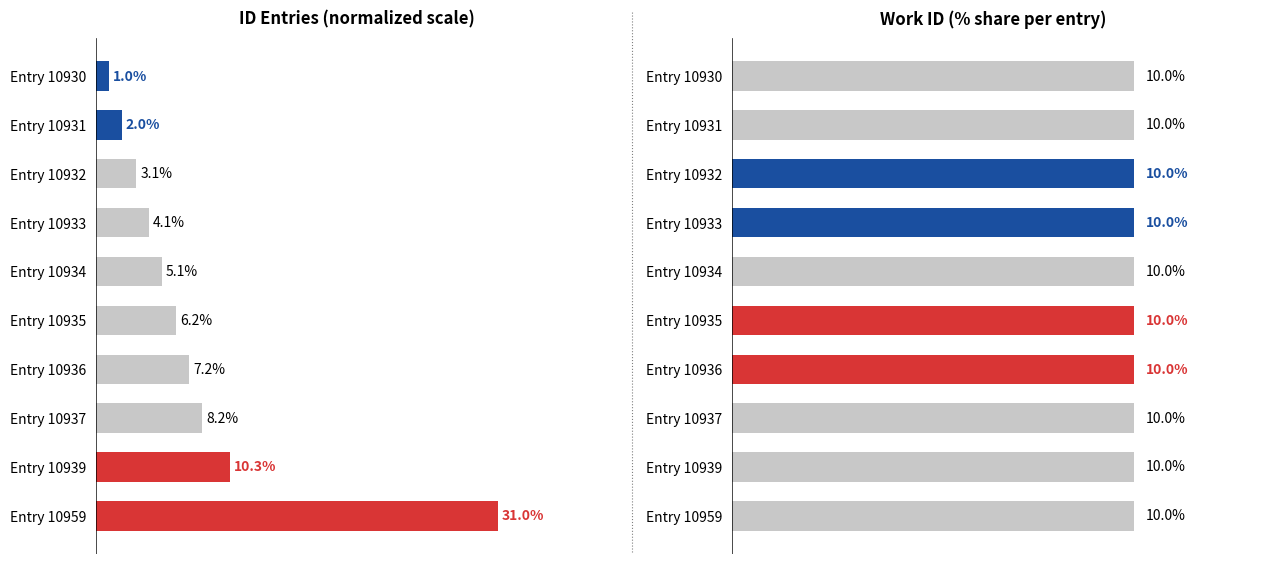

The value of work_id at 0 is 0.9. True or false?

False